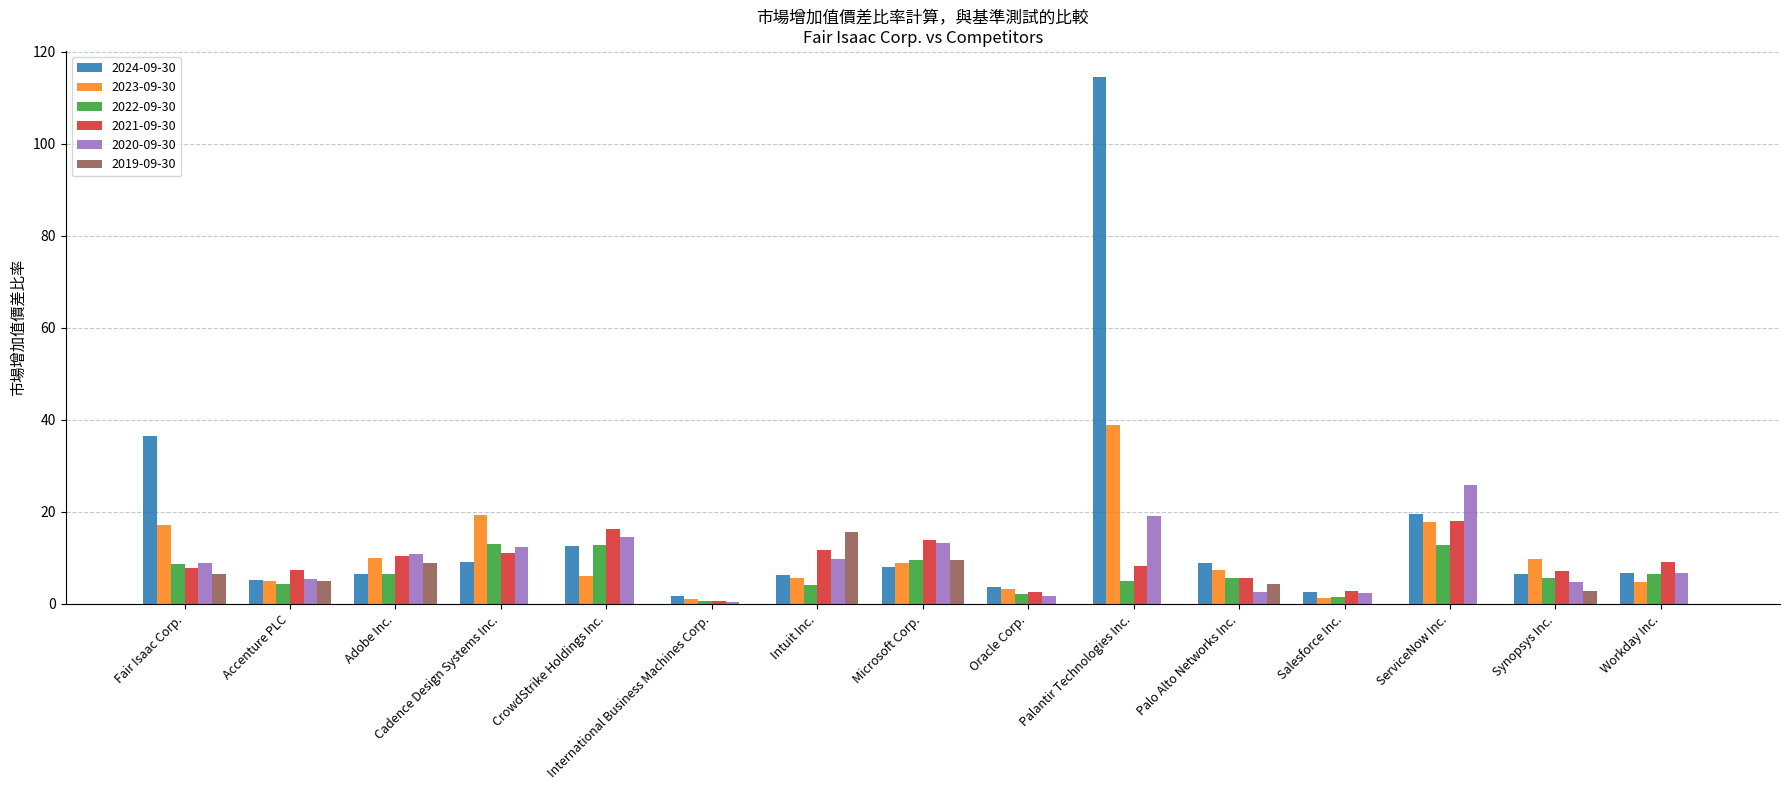

At which label is 2023-09-30 closest to 19?

Cadence Design Systems Inc.